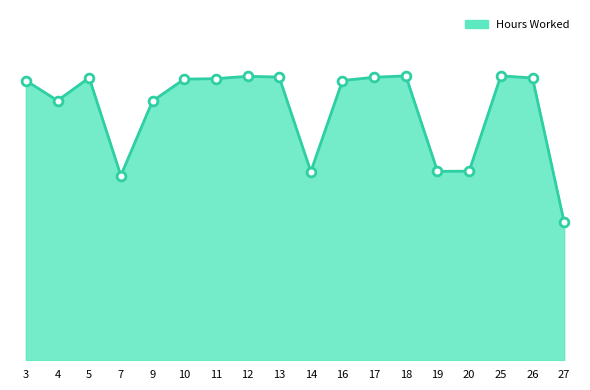

What is the change in value from 25 to 27?

-6.3